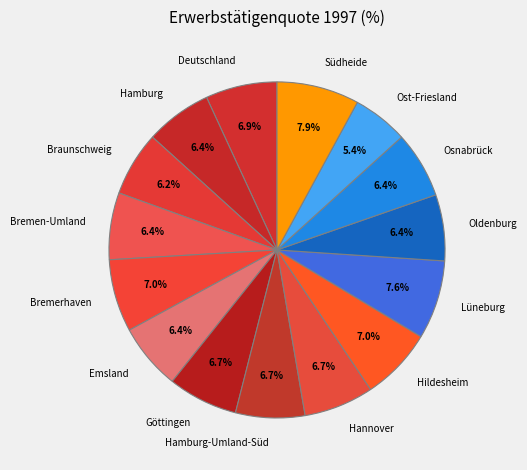

To the nearest percent, what percentage of the pie is Bremen-Umland?

6%